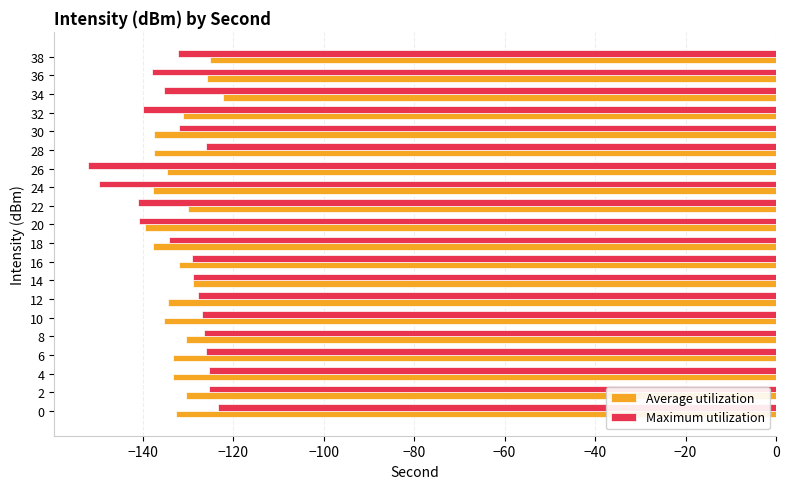

What is the difference between the maximum and second lowest values in the Maximum utilization series?

26.4